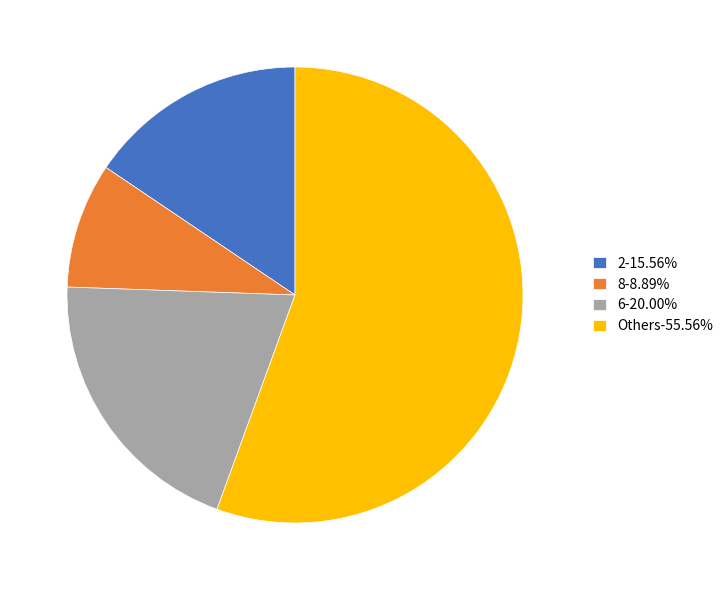

Combined, do 8-8.89% and 2-15.56% account for over 50%?

No